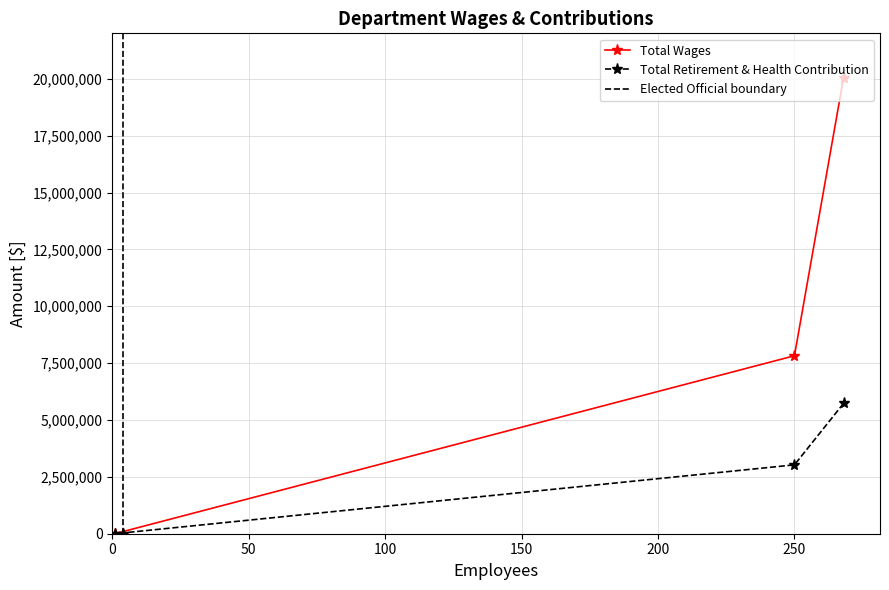

What is the sum of the Total Retirement & Health Contribution values at 250 and 268?

8757841